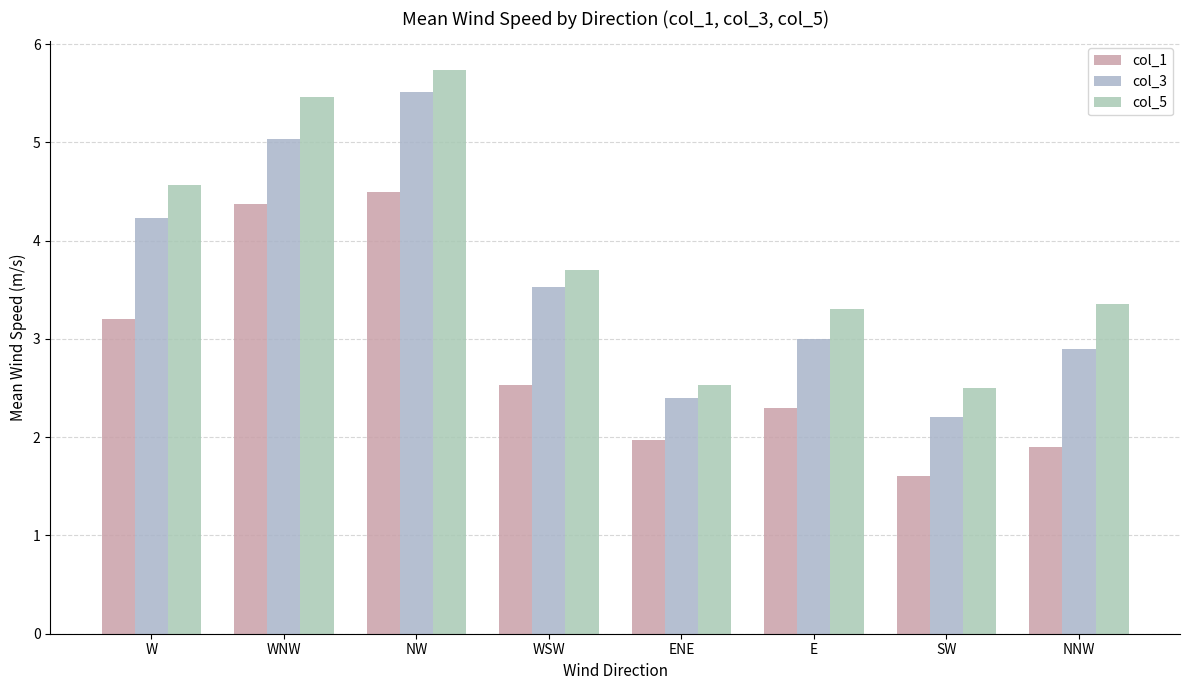

Is it true that col_3 equals 0.5 at SW?

False